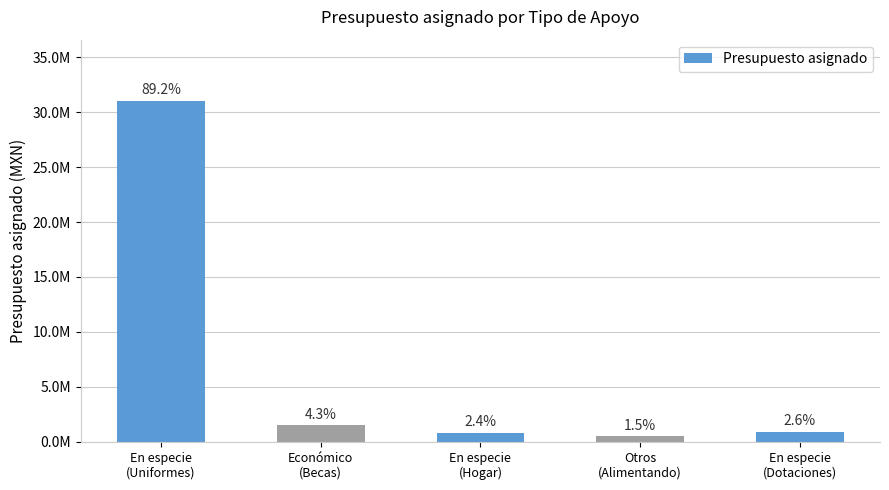

What is the label of the 4th bar from the right?

Económico
(Becas)